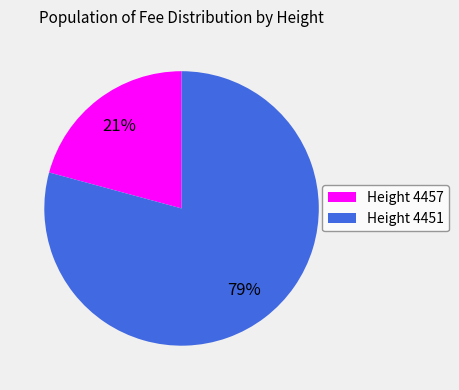

To the nearest percent, what percentage of the pie is Height 4451?

79%